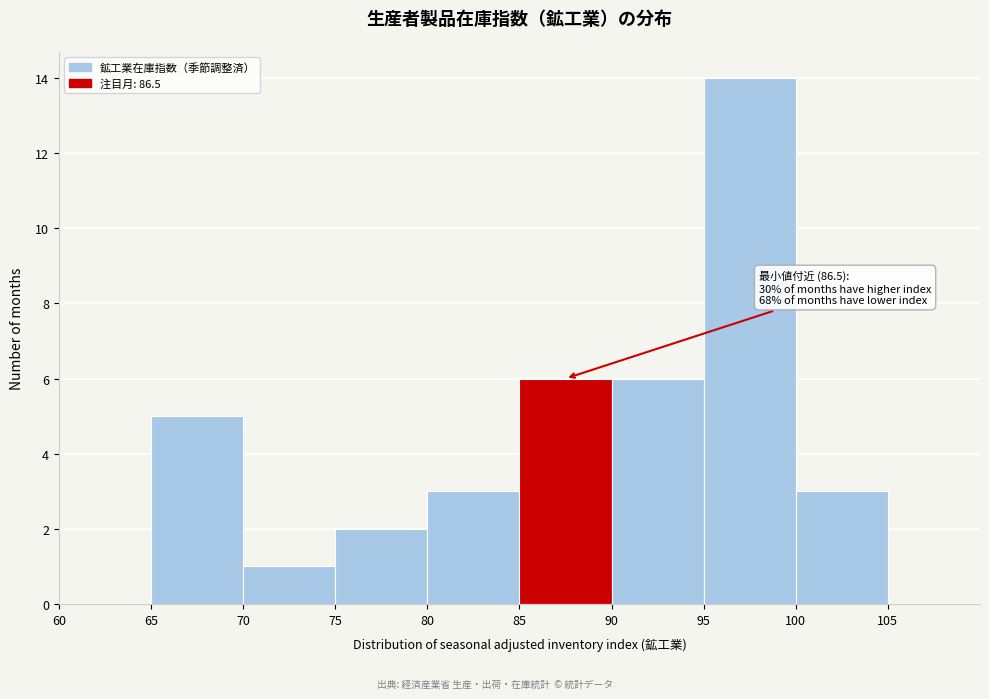

Which range on the x-axis has the tallest bar?

95 to 100